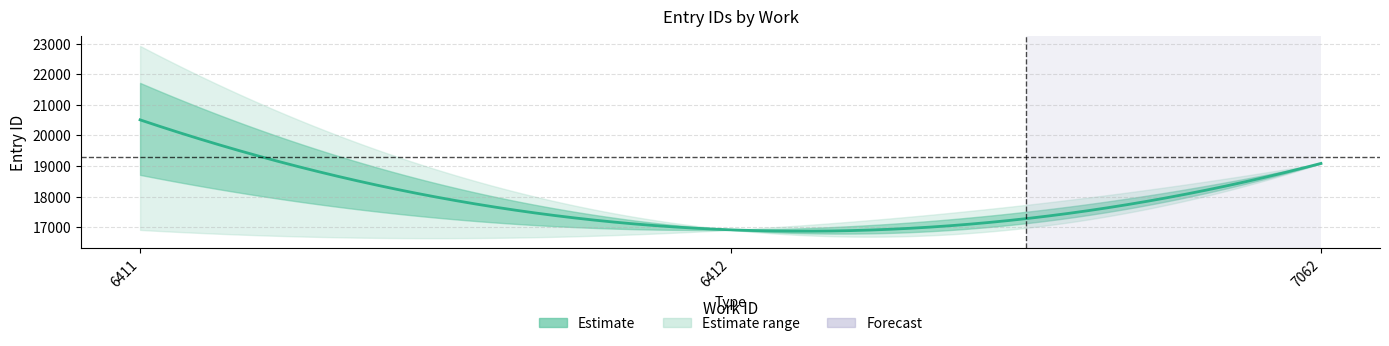

True or false: id and work_id intersect in this chart.

False